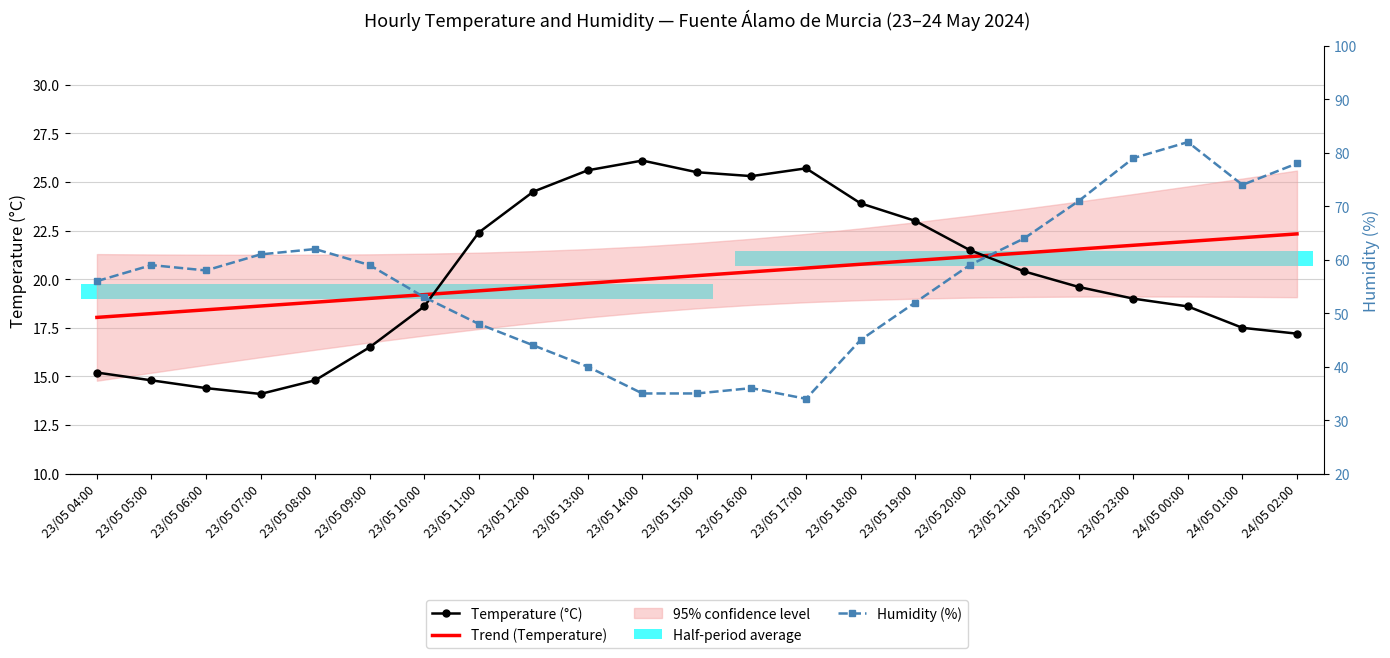

What is the difference between the maximum and minimum values in the Temperature (°C) series?

12.0